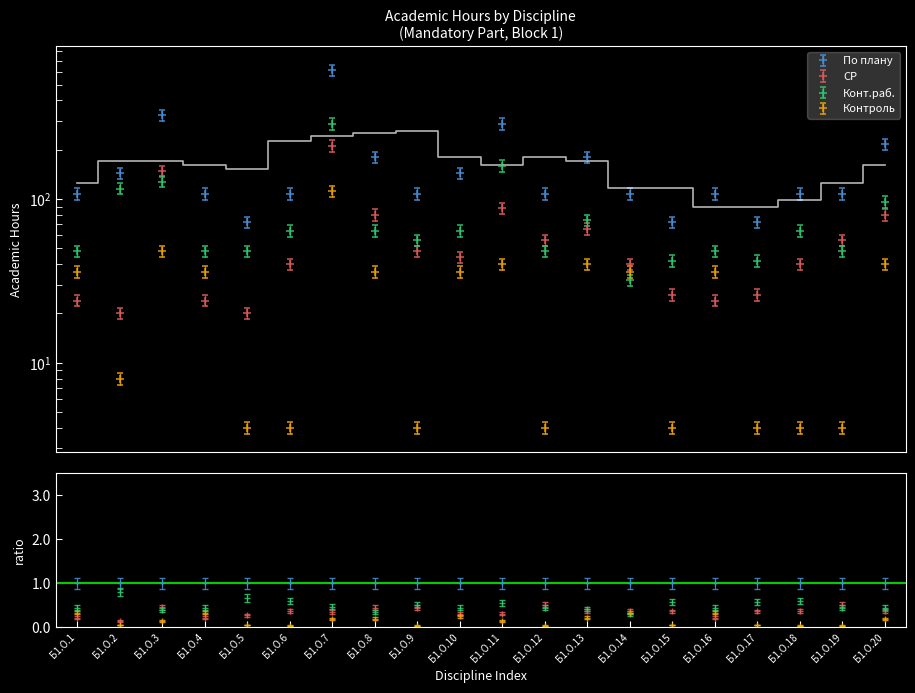

Does the chart display data point markers on the line(s)?

No